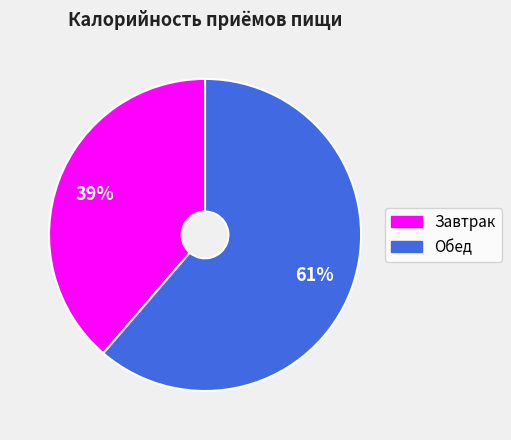

To the nearest percent, what is the combined percentage of Обед and Завтрак?

100%